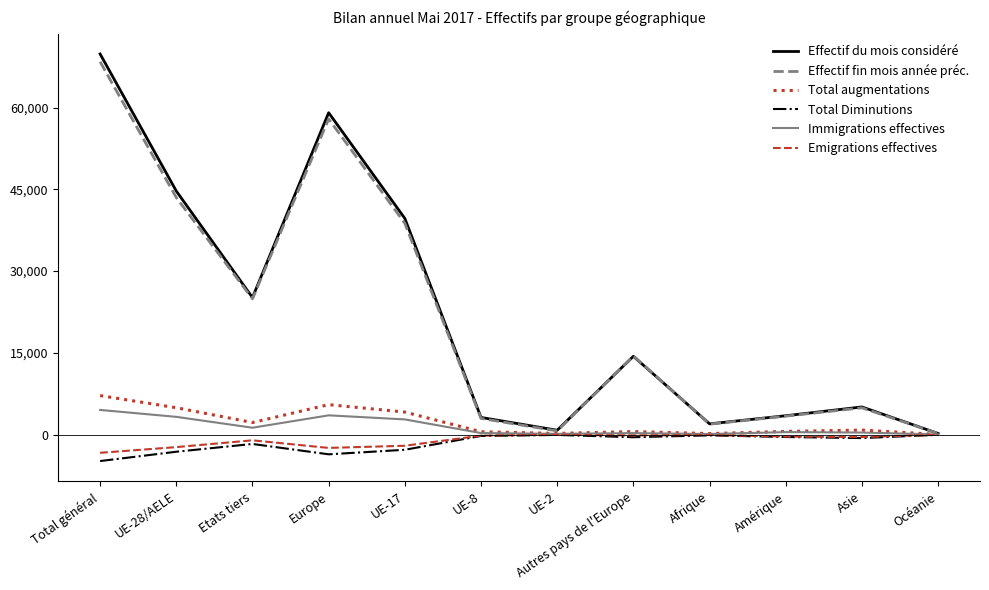

Which series has the widest spread of values?

Effectif du mois considéré